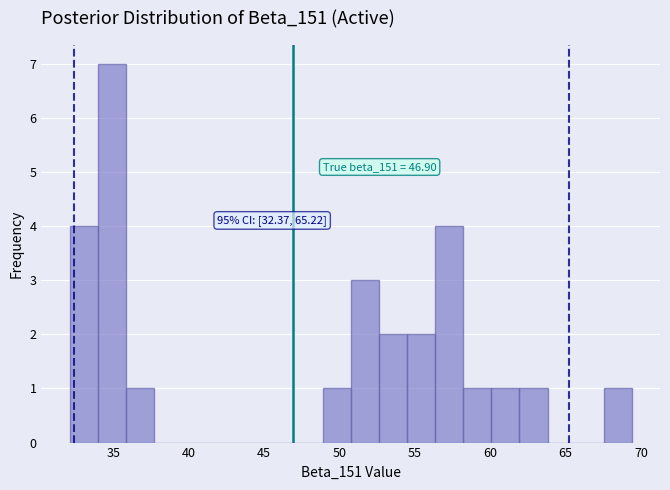

Around what value on the x-axis is the tallest bar? Give the approximate position of its centre, as read against the axis.

35.0